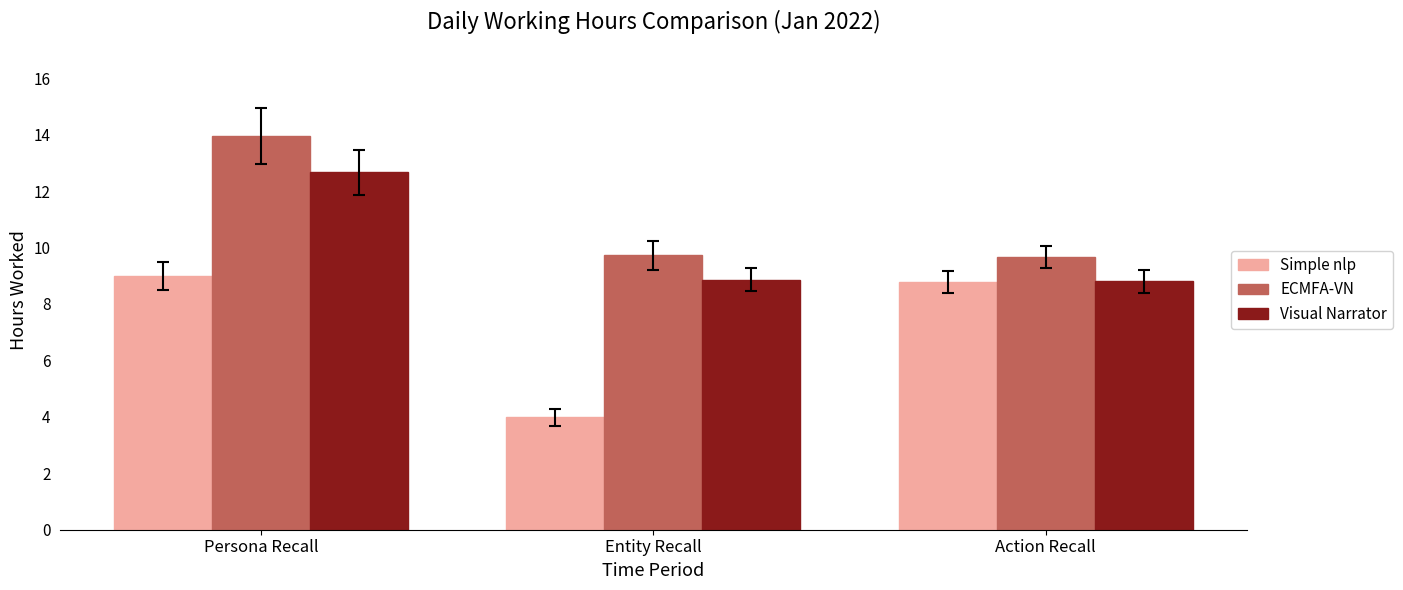

What is the value of the Simple nlp bar at the 1st from the left?

9.0